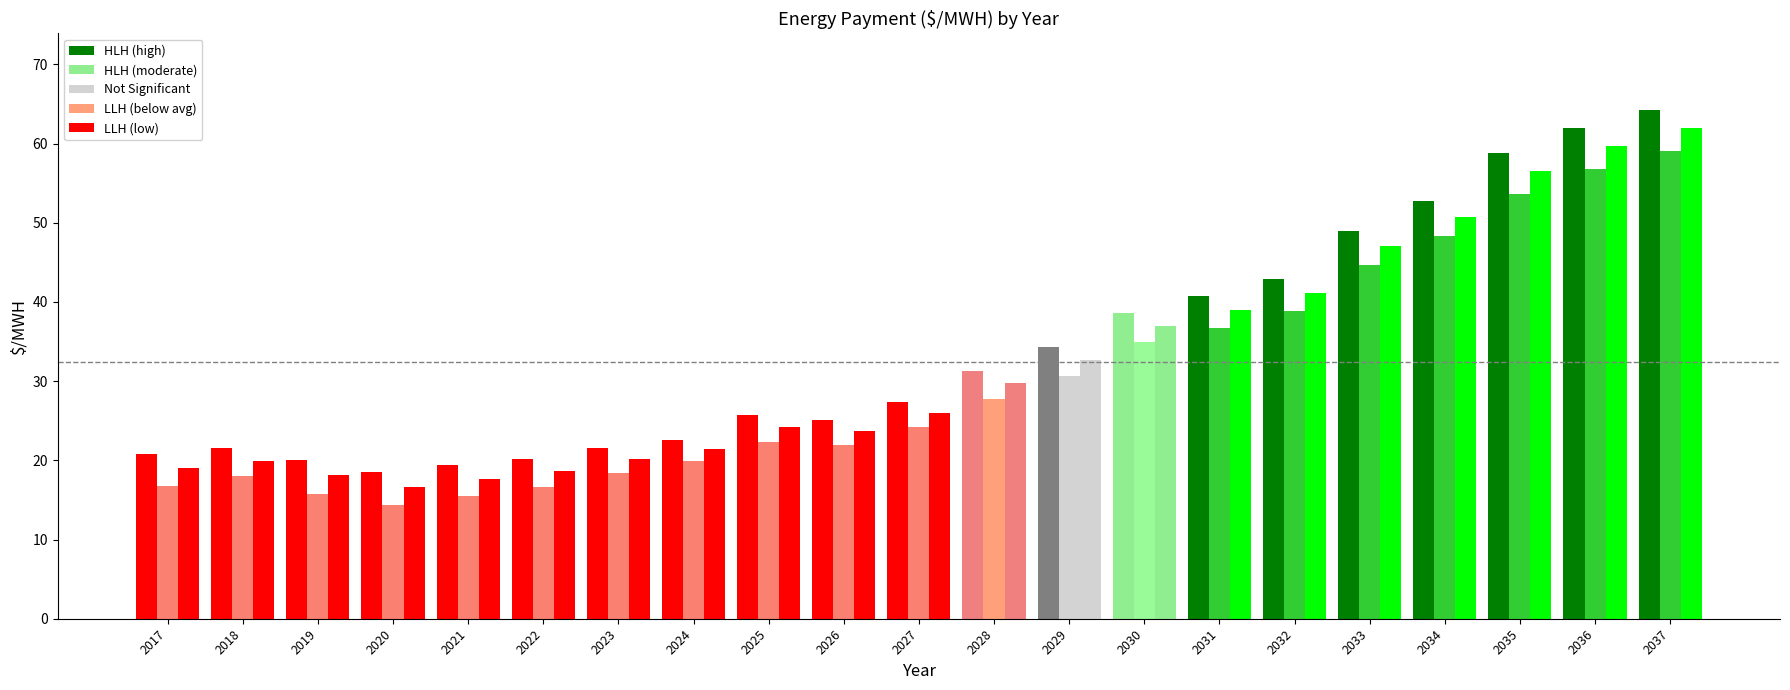

How many groups of bars are there?

21